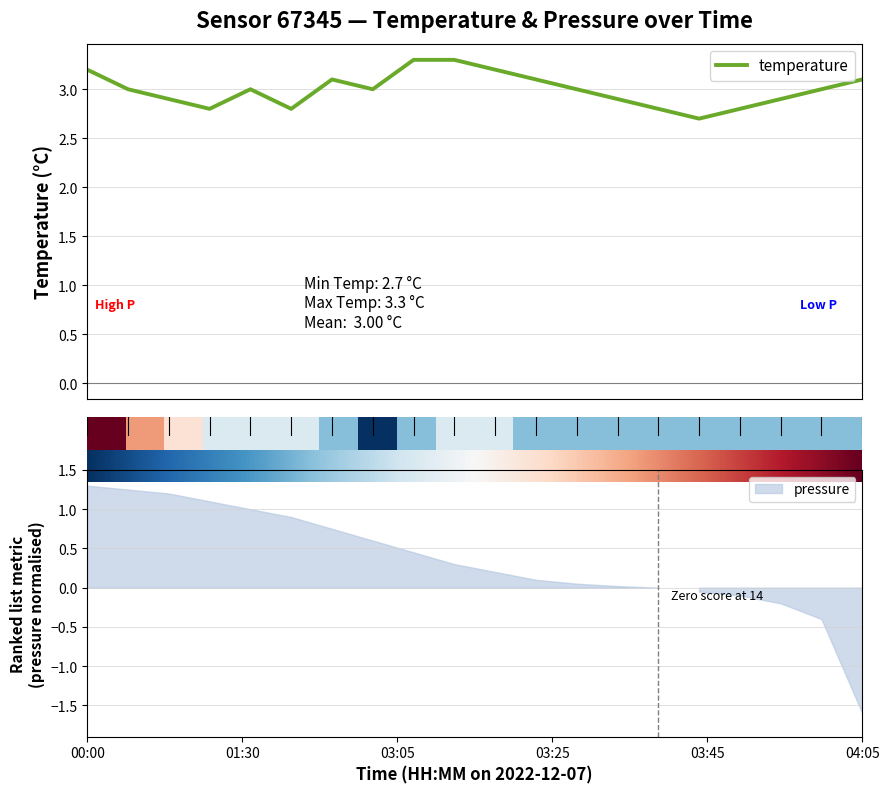

Count the number of categories in the chart.

20